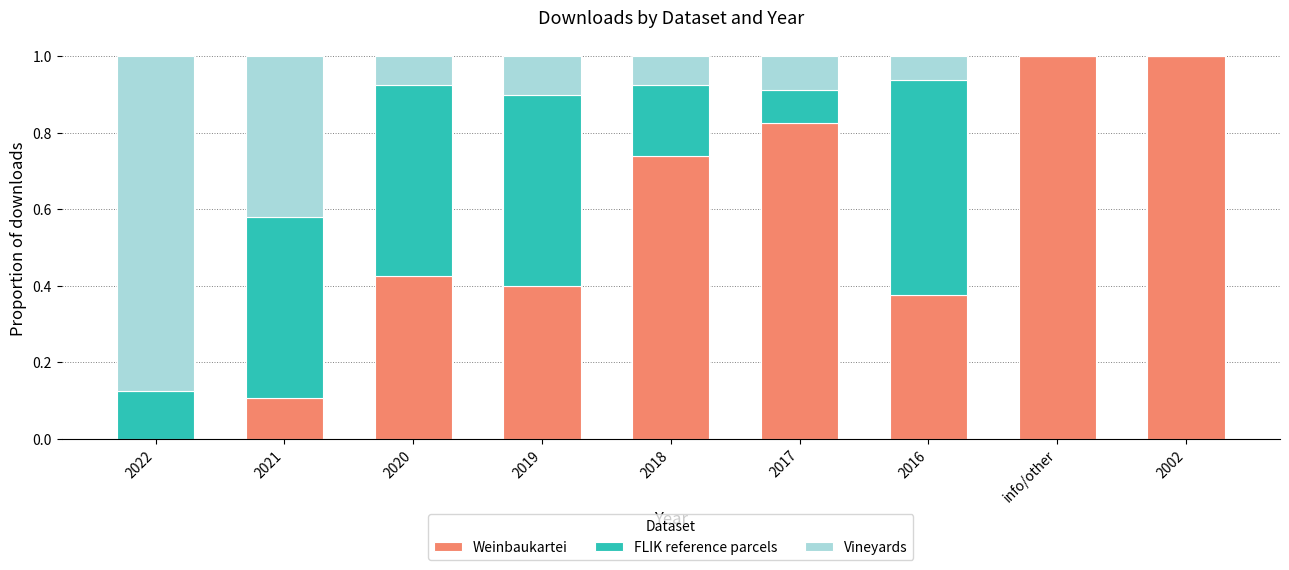

What is the maximum value for Weinbaukartei?

1.0